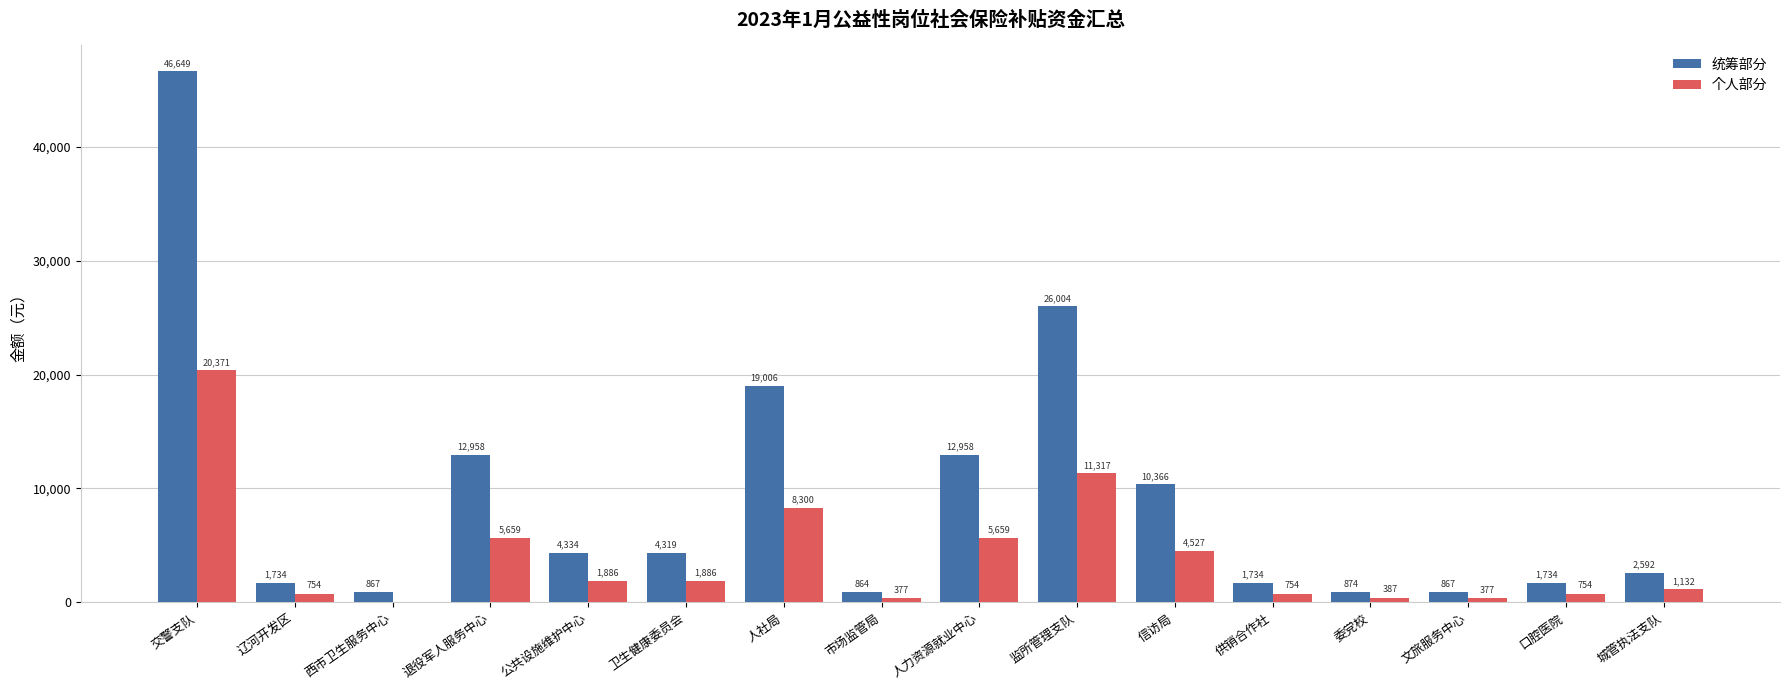

What is the maximum value for 个人部分?

20371.0